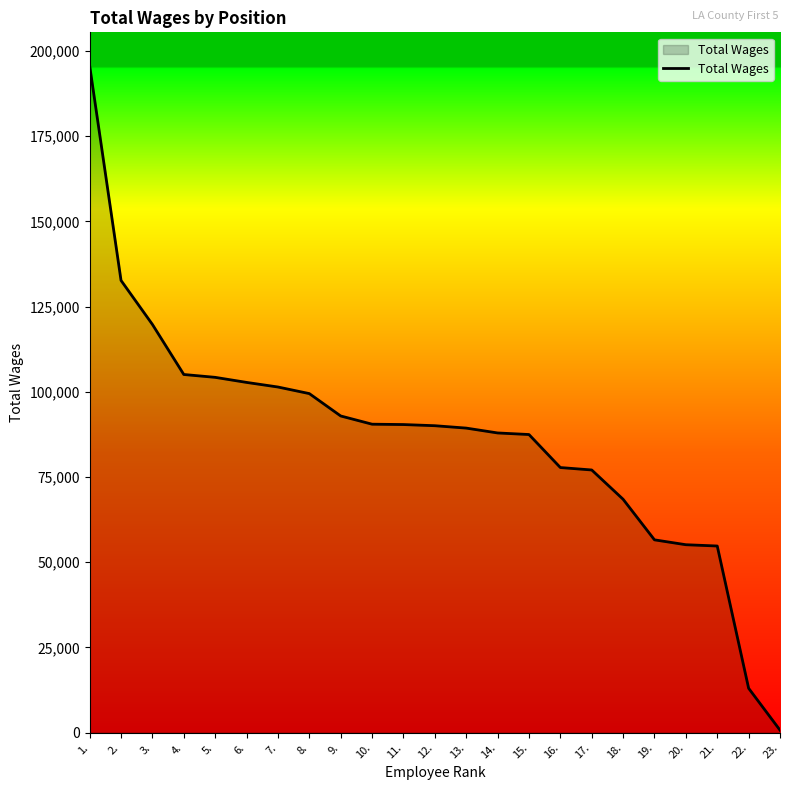

What is the smallest value displayed?

719